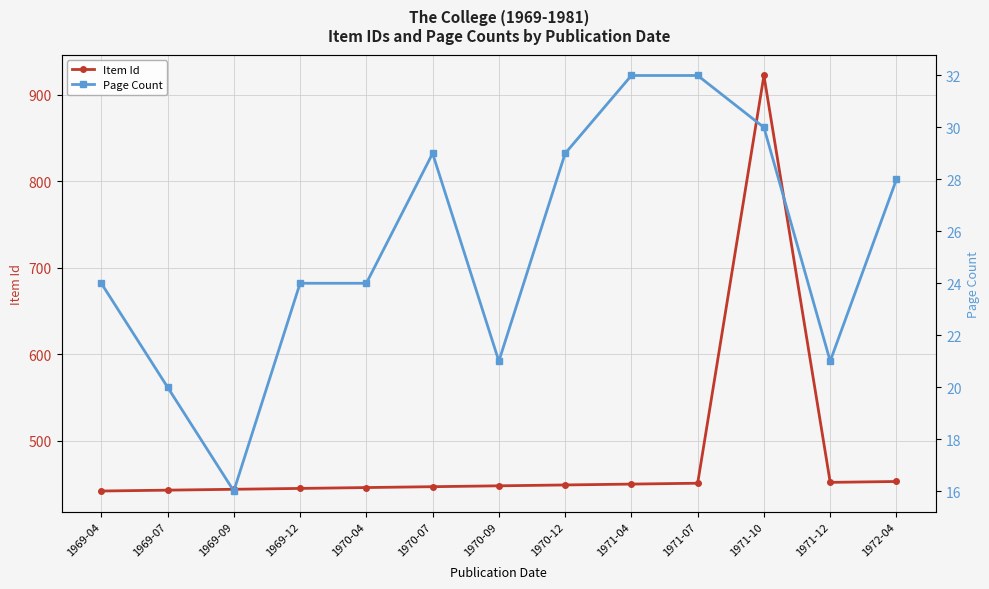

What is the sum of all Page Count values?

330